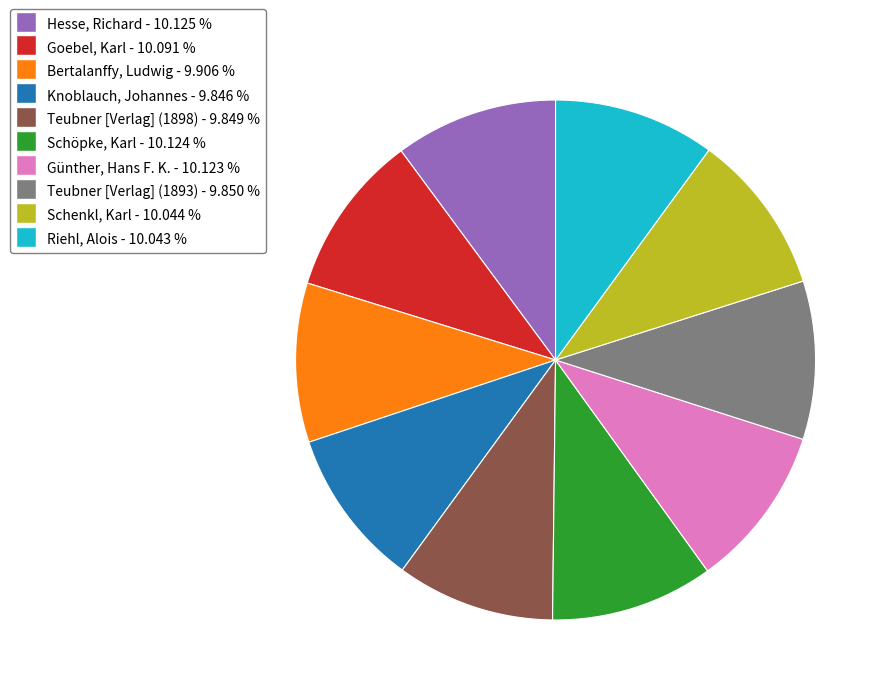

Is the sum of Teubner [Verlag] (1893) and Hesse, Richard greater than half?

No